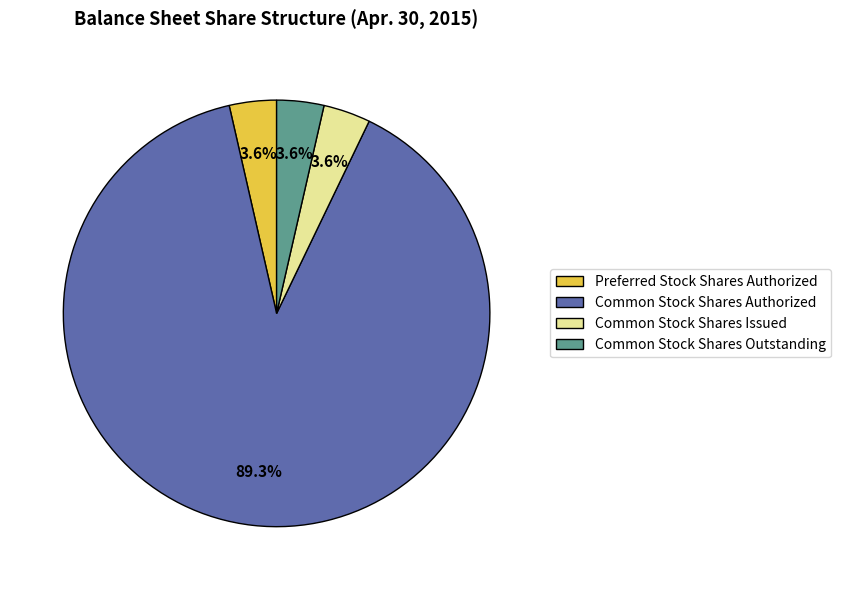

What is the largest slice in the pie chart?

Common Stock Shares Authorized